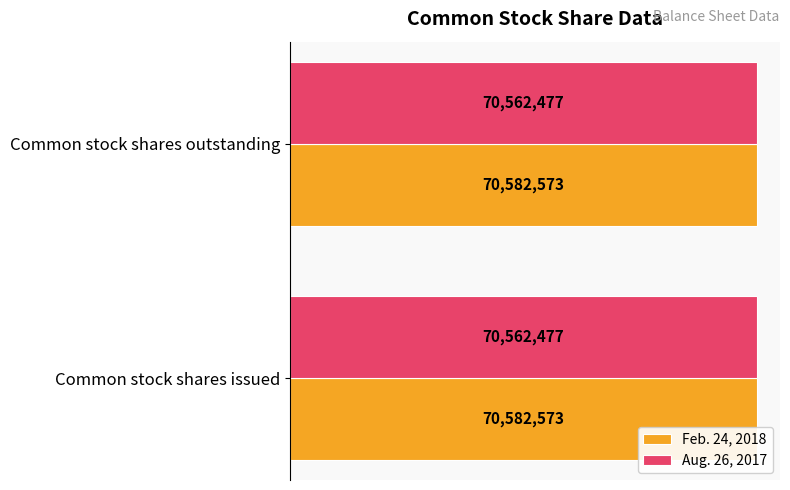

Which series changed the most between Common stock shares issued and Common stock shares outstanding?

Feb. 24, 2018